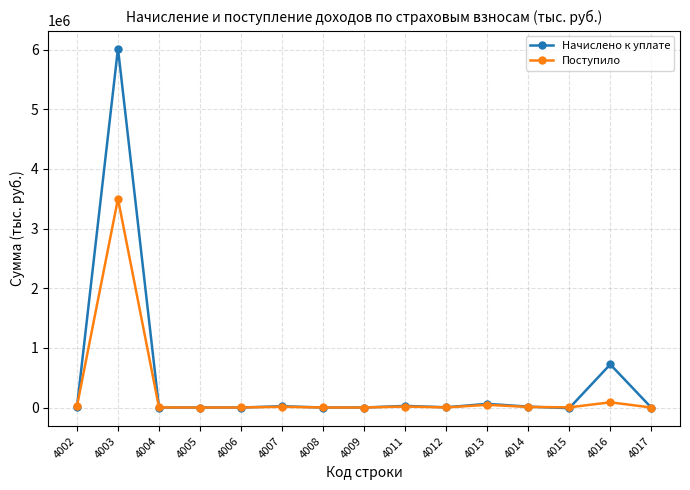

At which category does the chart reach its peak across all series?

4003